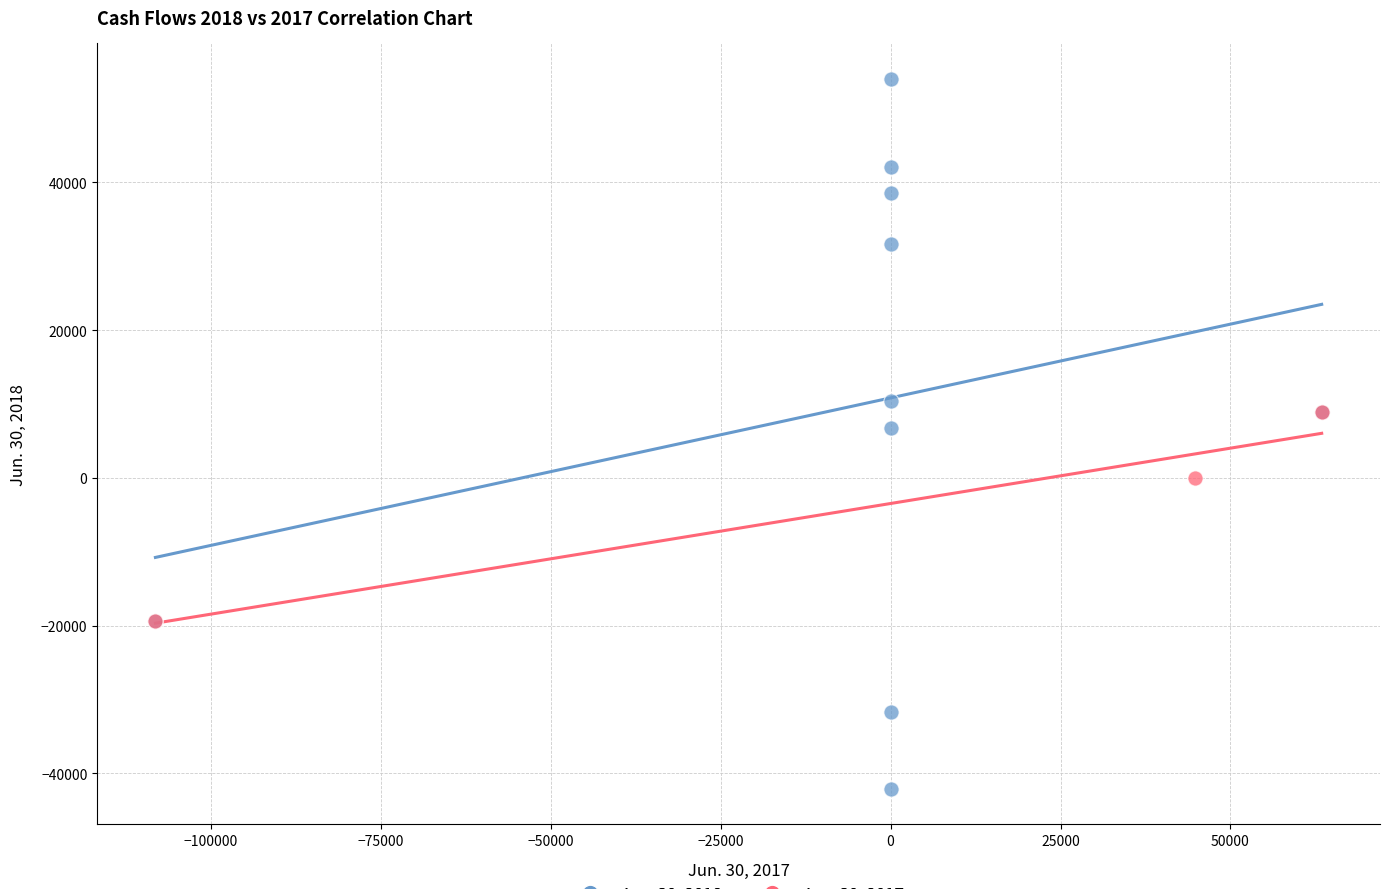

Which series has the largest Y range (max minus min)?

Jun. 30, 2018